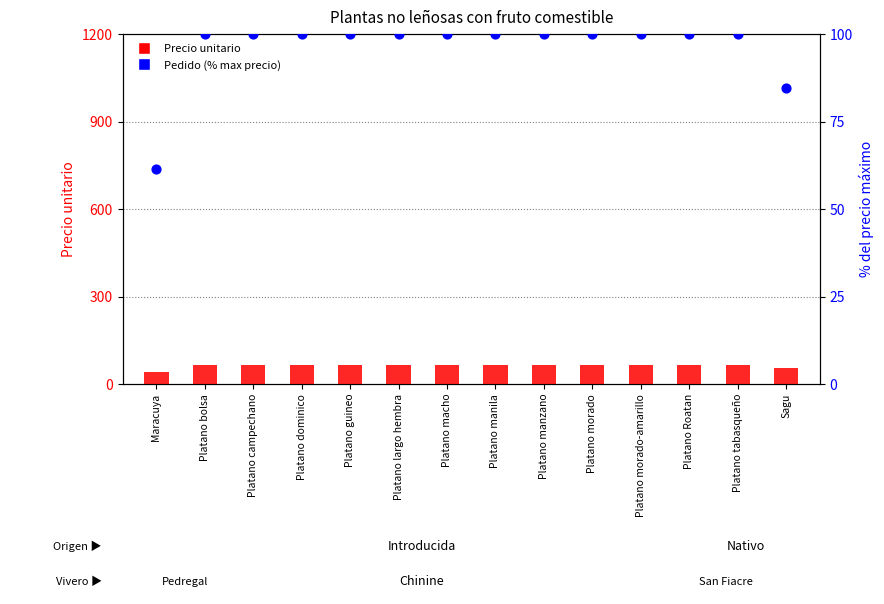

What are all the series names shown in the legend?

Precio unitario, Pedido (% max precio)